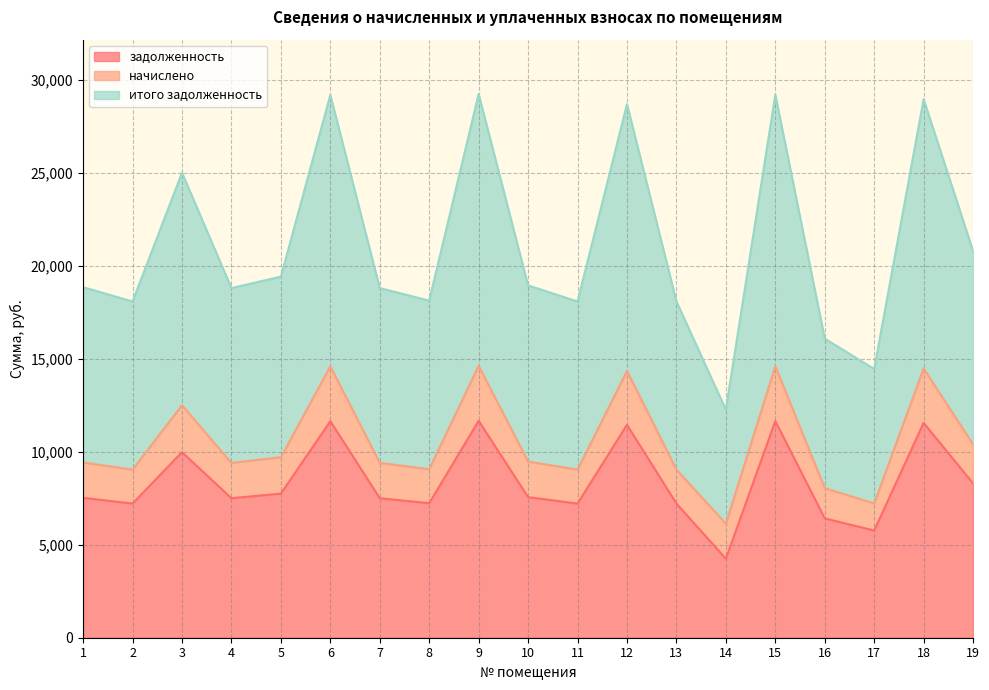

What is the average value of the итого задолженность series?

10561.7